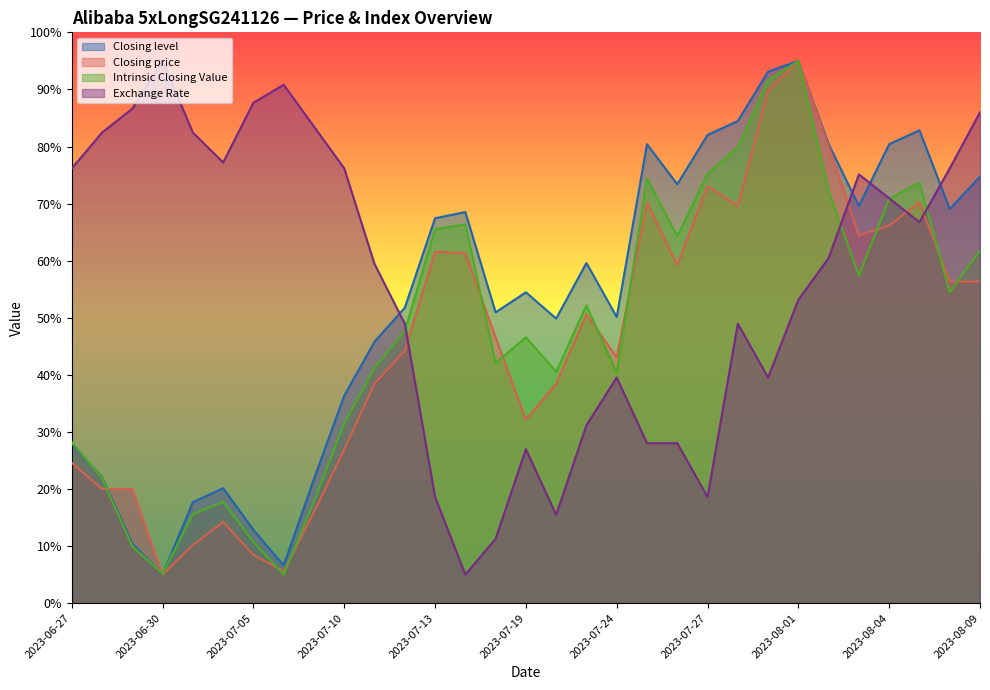

Which series has the largest range (max minus min)?

Closing level